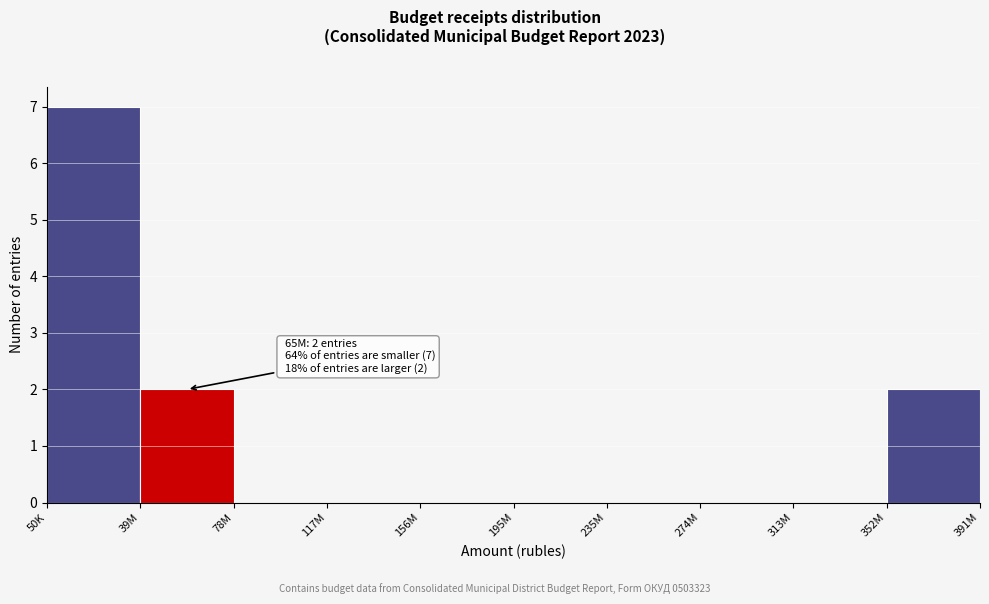

Reading left to right, list all the values displayed in this chart.

50K=7	39M=2	78M=0	117M=0	156M=0	195M=0	235M=0	274M=0	313M=0	352M=2